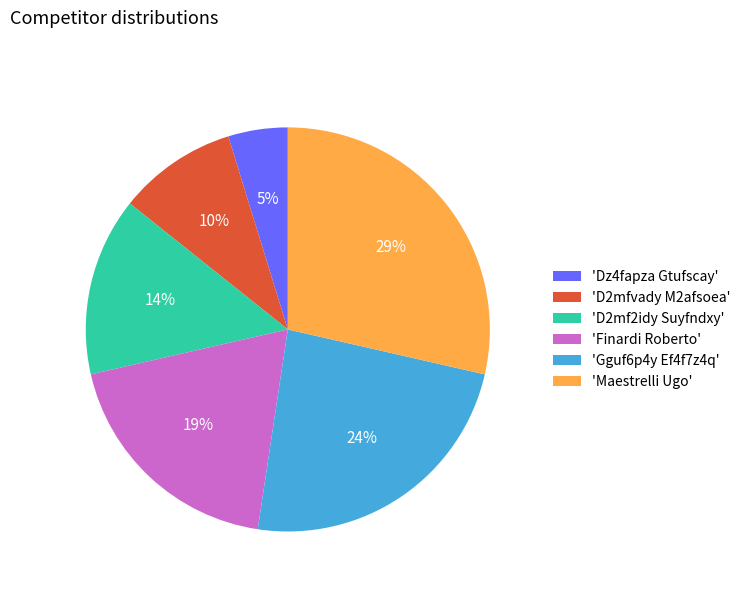

How many segments does this pie chart have?

6